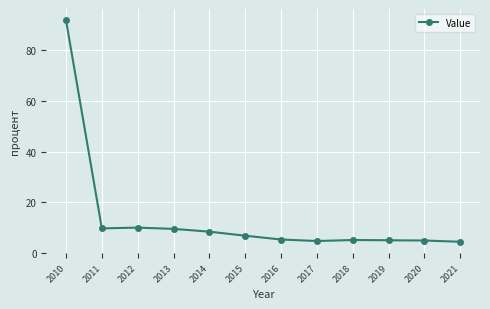

The chart shows a value of 1.1 at 2021. True or false?

False